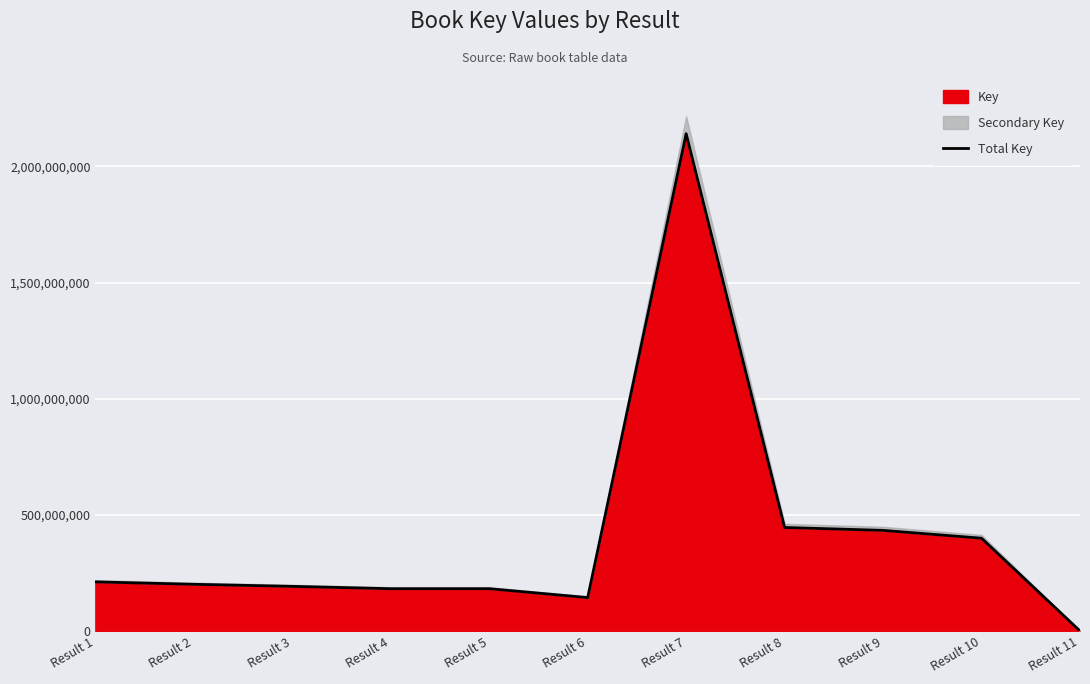

Does the chart display data point markers on the line(s)?

No